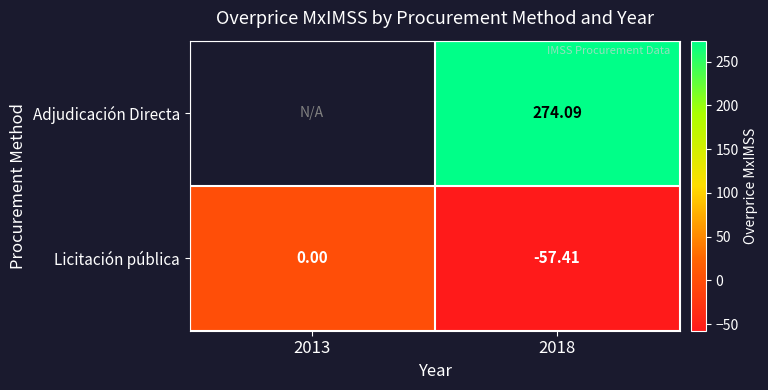

Which label corresponds to the smallest value in the chart?

2018